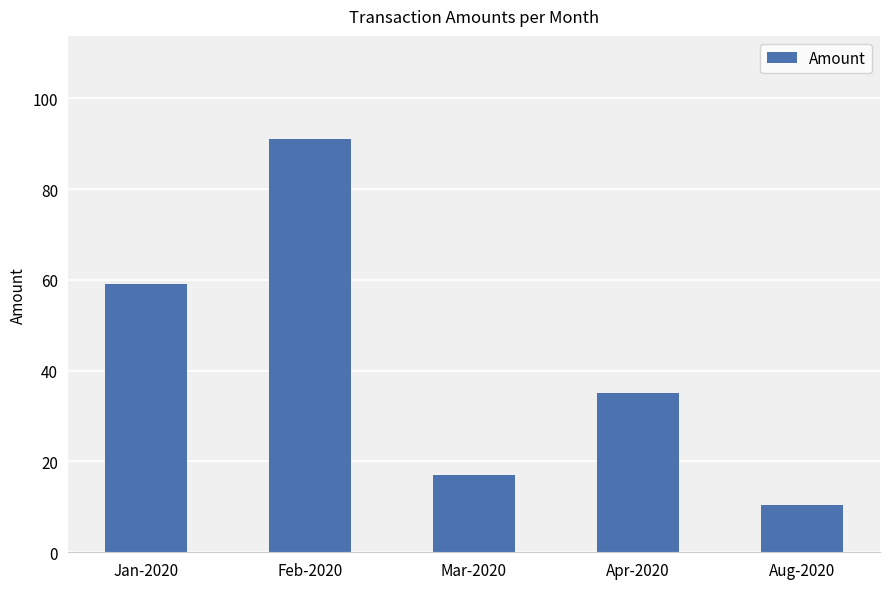

List the labels in order of value, smallest first.

Aug-2020, Mar-2020, Apr-2020, Jan-2020, Feb-2020